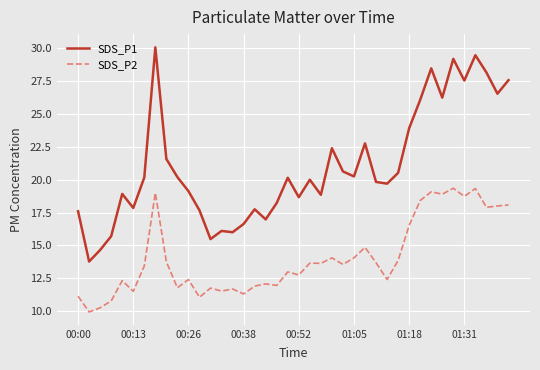

Rank the series by their average value, from lowest to highest.

SDS_P2, SDS_P1